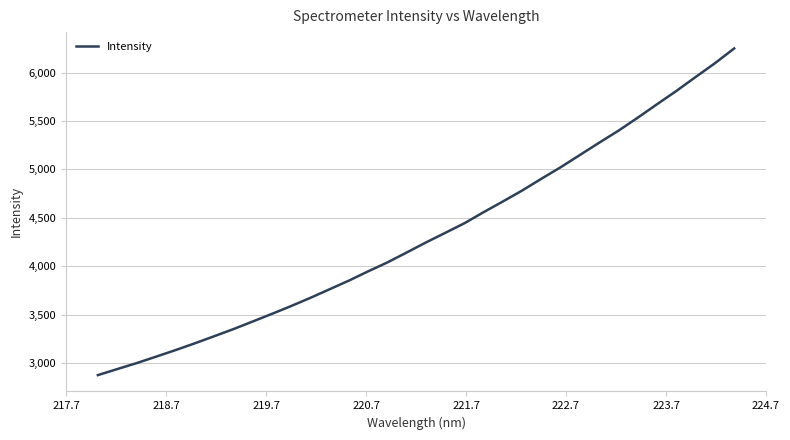

What is the smallest value displayed?

2873.8